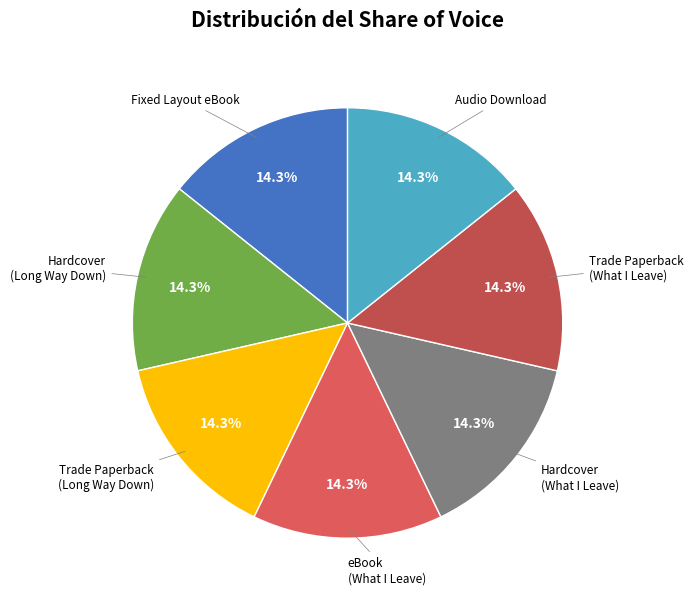

How many slices are in this pie chart?

7